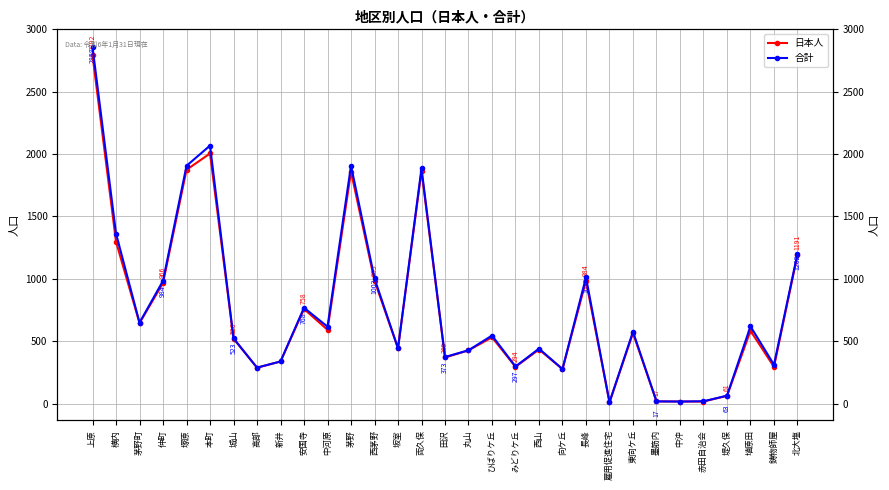

List the labels in order of 日本人 value, smallest first.

雇用促進住宅, 中沖, 赤田自治会, 墨筋内, 堤久保, 向ケ丘, 高部, みどりケ丘, 鋳物師屋, 新井, 田沢, 丸山, 西山, 坂室, 城山, ひばりケ丘, 東向ケ丘, 埴原田, 中河原, 茅野町, 安国寺, 仲町, 長峰, 西茅野, 北大塩, 横内, 茅野, 両久保, 塚原, 本町, 上原